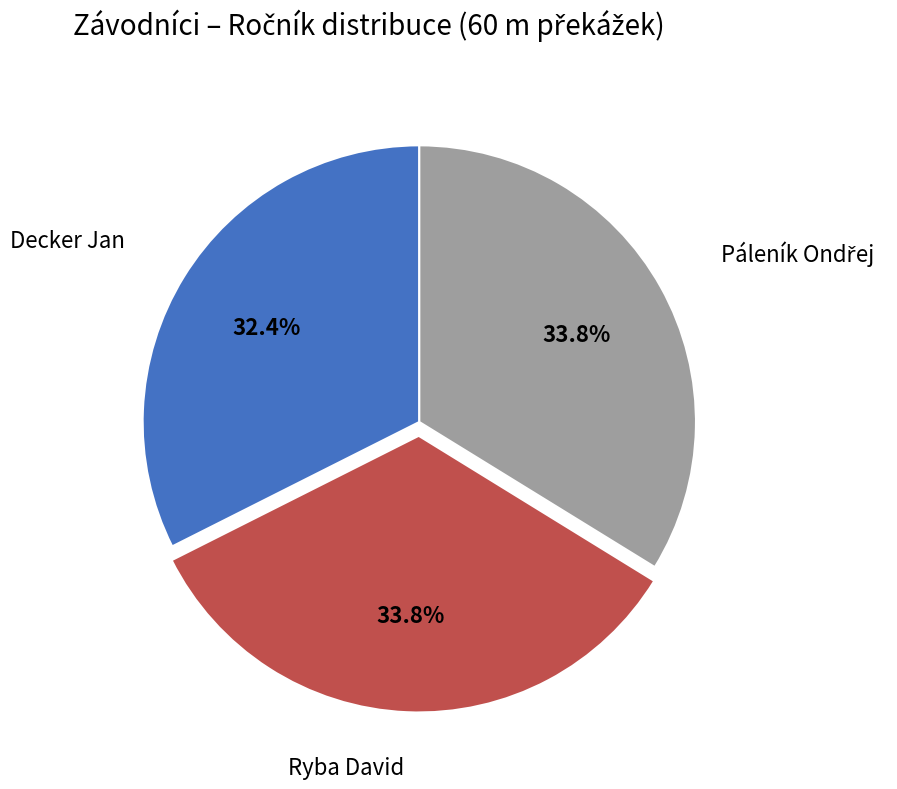

Is there a majority slice in this chart?

No